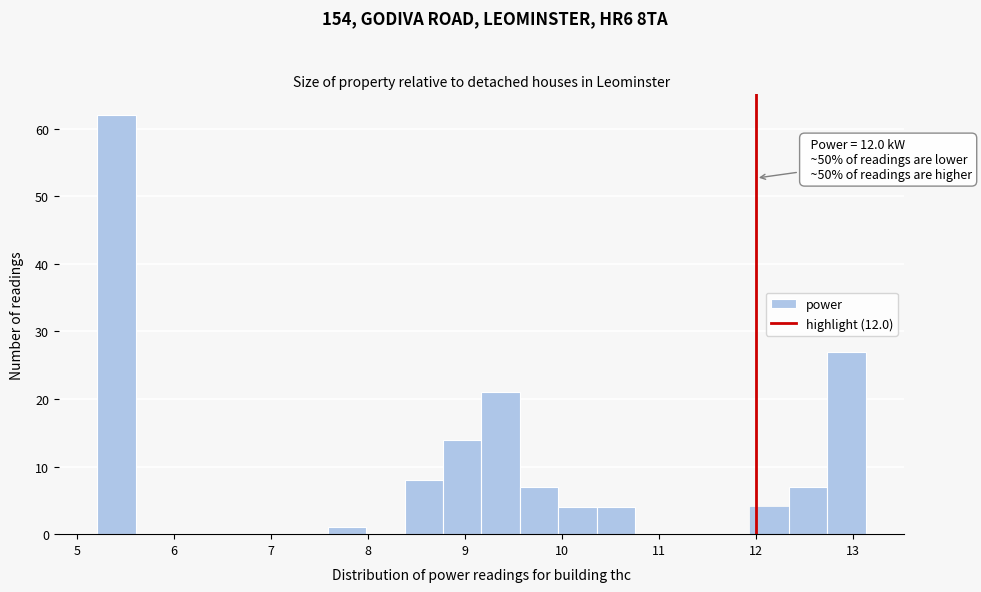

Read against the x-axis, roughly where is the centre of the tallest bar?

5.4